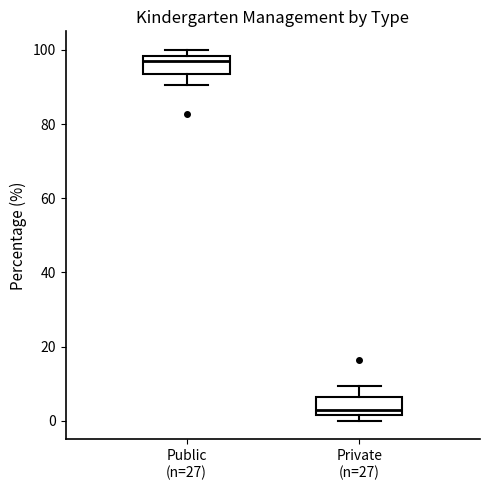

Which box's median line is the lowest?

Private (n=27)